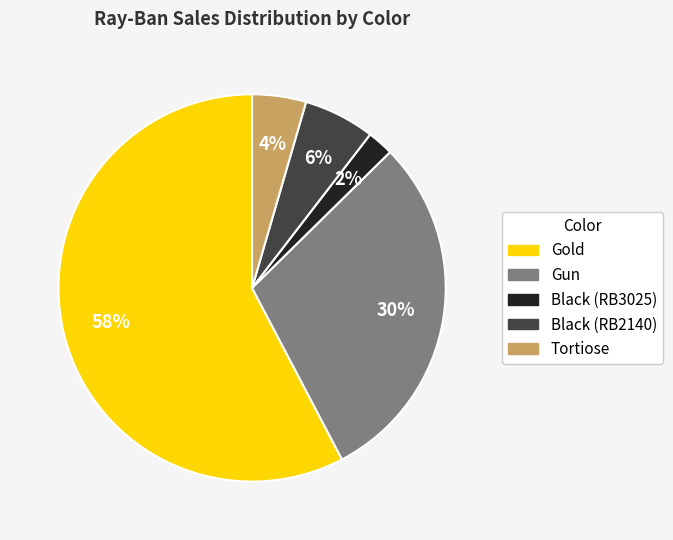

Count the number of slices in the pie.

5